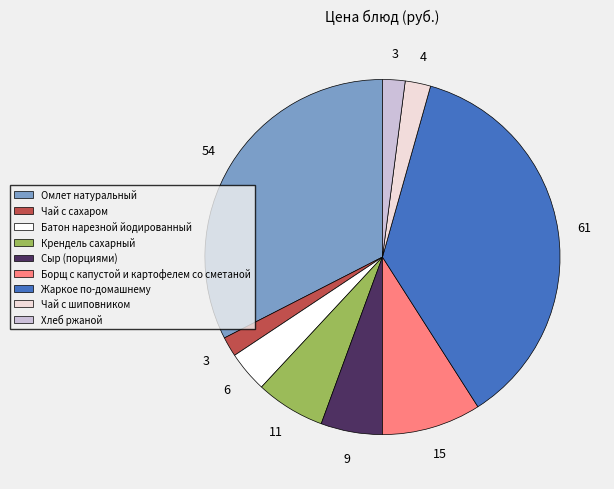

Does Сыр (порциями) represent more than half of the total?

No